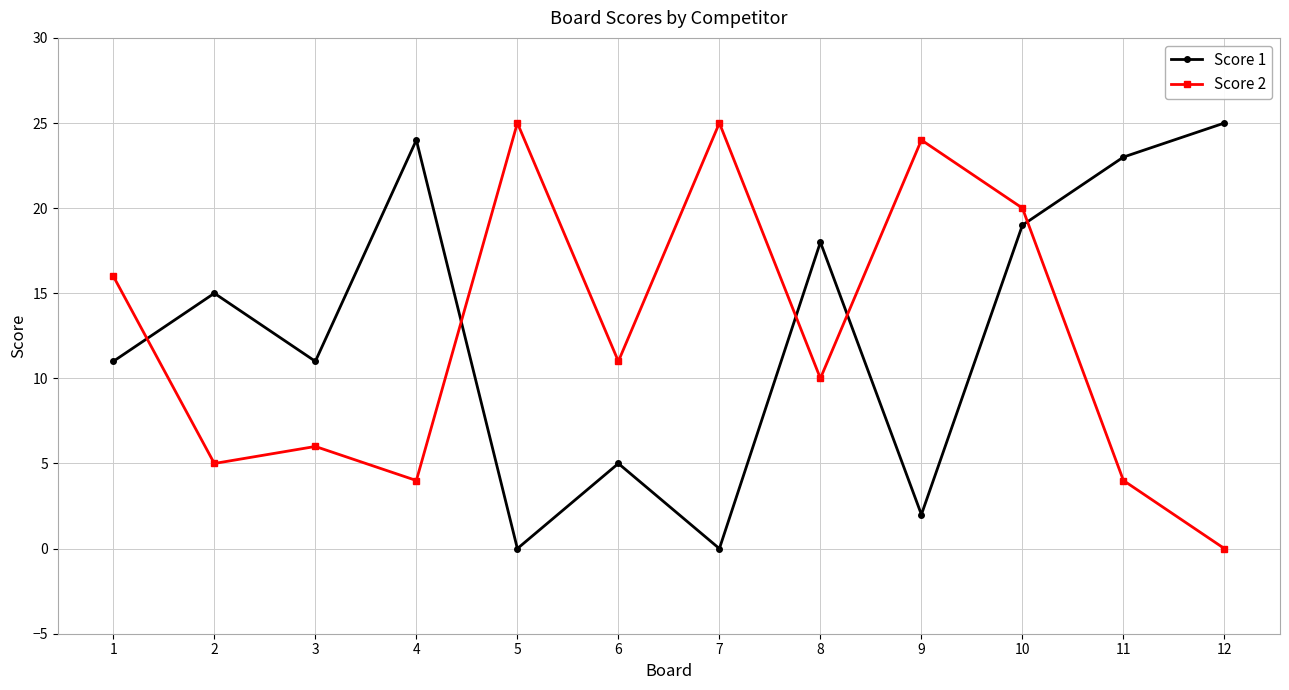

Where is the first local maximum for Score 2?

3